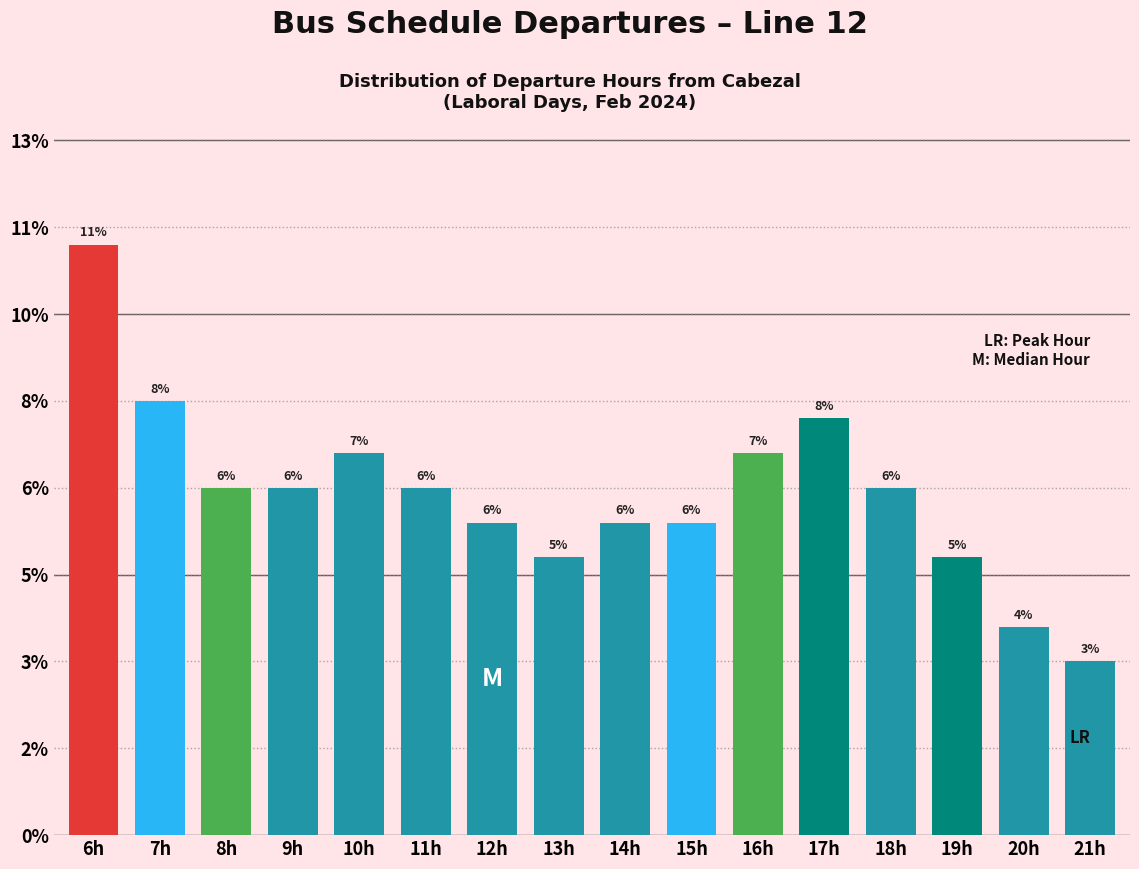

Are the bars horizontal?

No